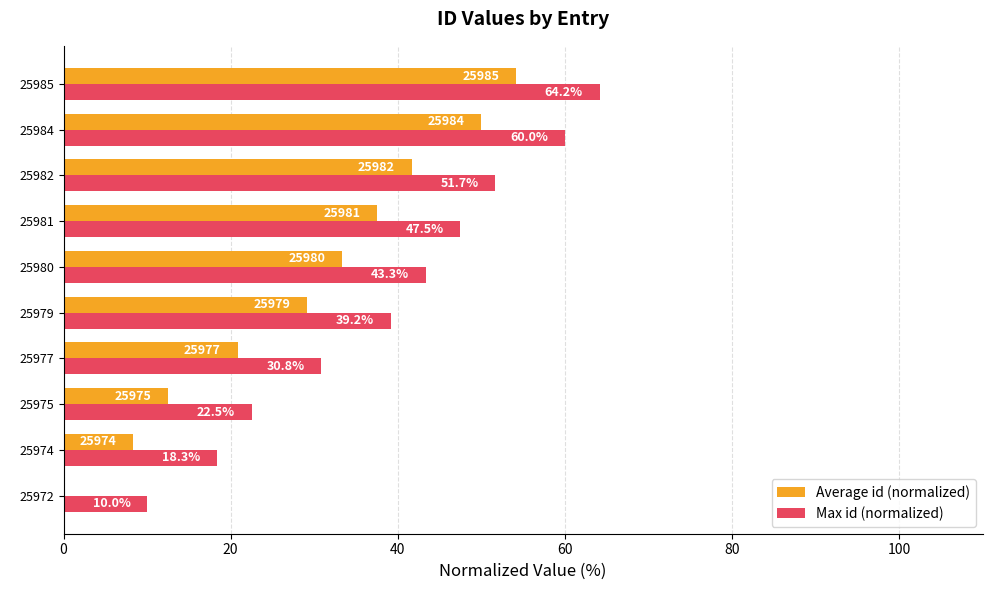

Which series has the largest total across all categories?

Max id (normalized)